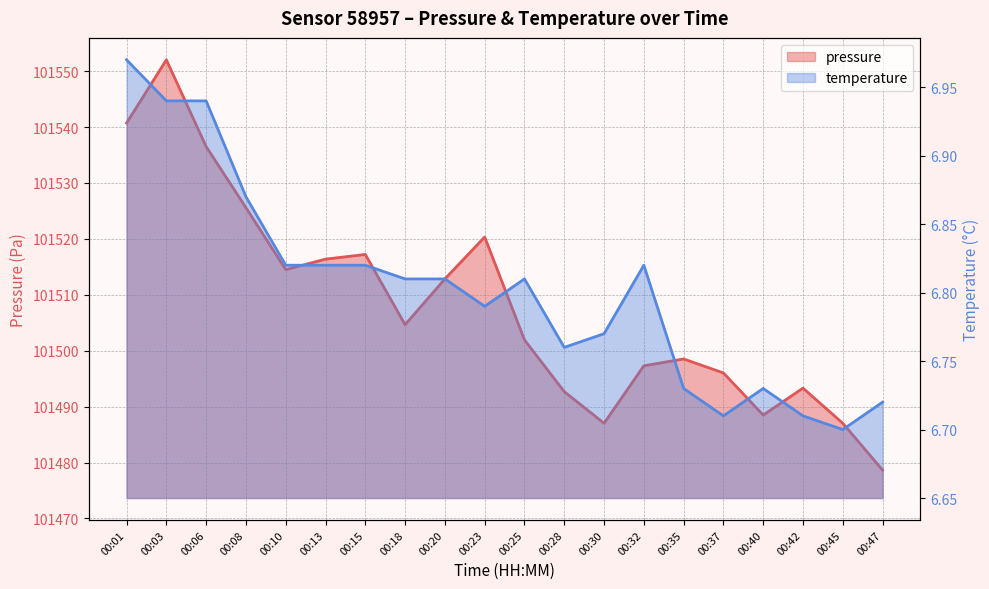

What is the spread (max minus min) of values at 00:45?

101480.3